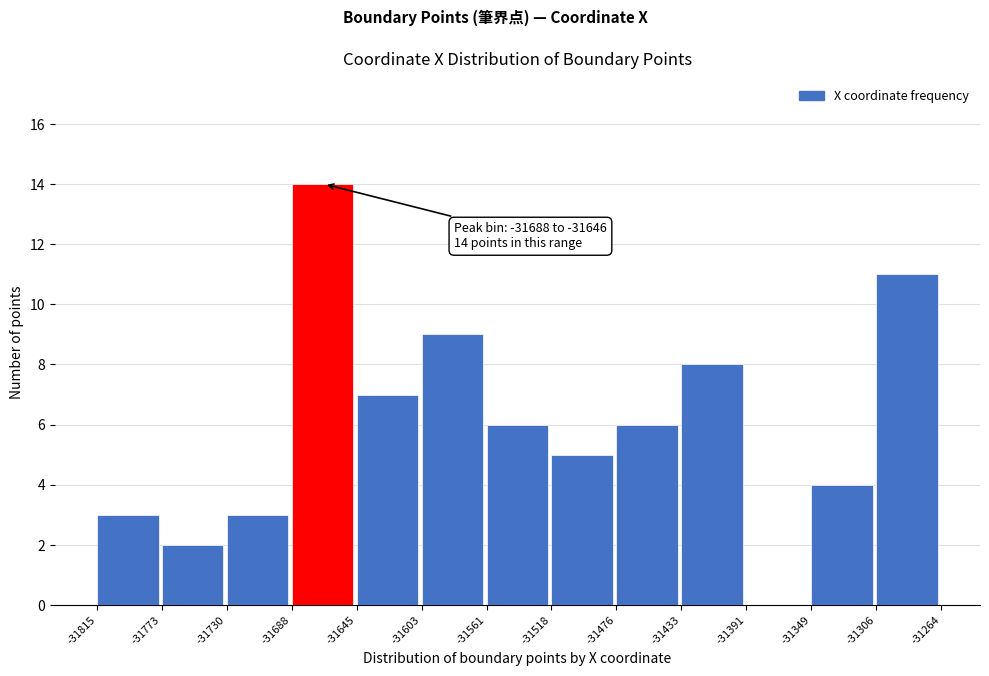

Which range on the x-axis has the tallest bar?

-31688 to -31645